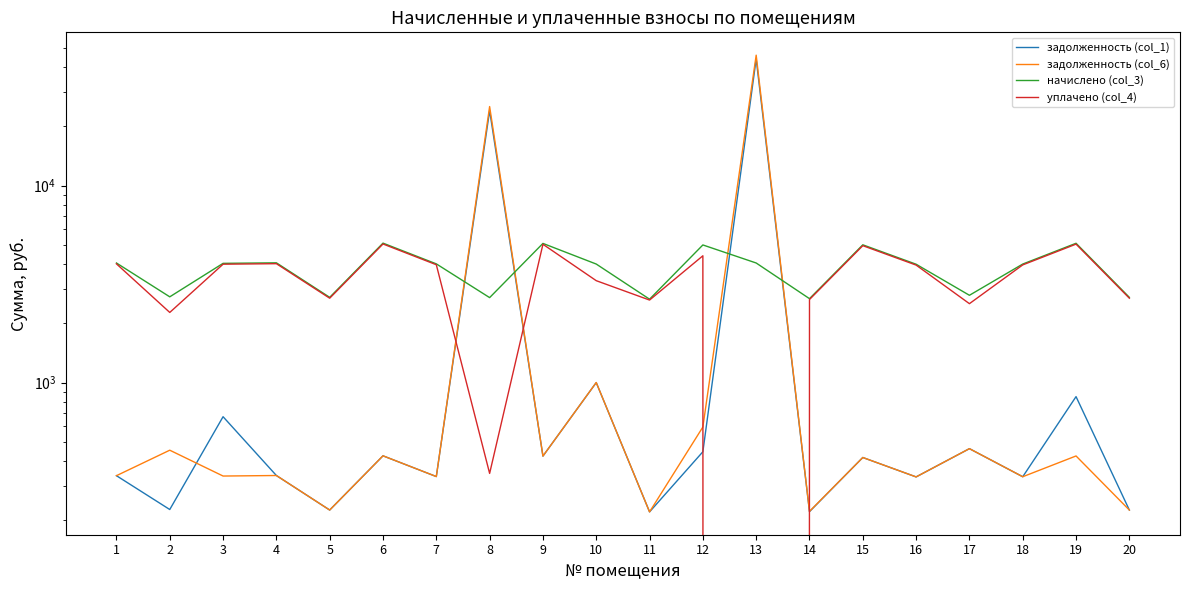

What is the total value across all series at 18?

8630.8